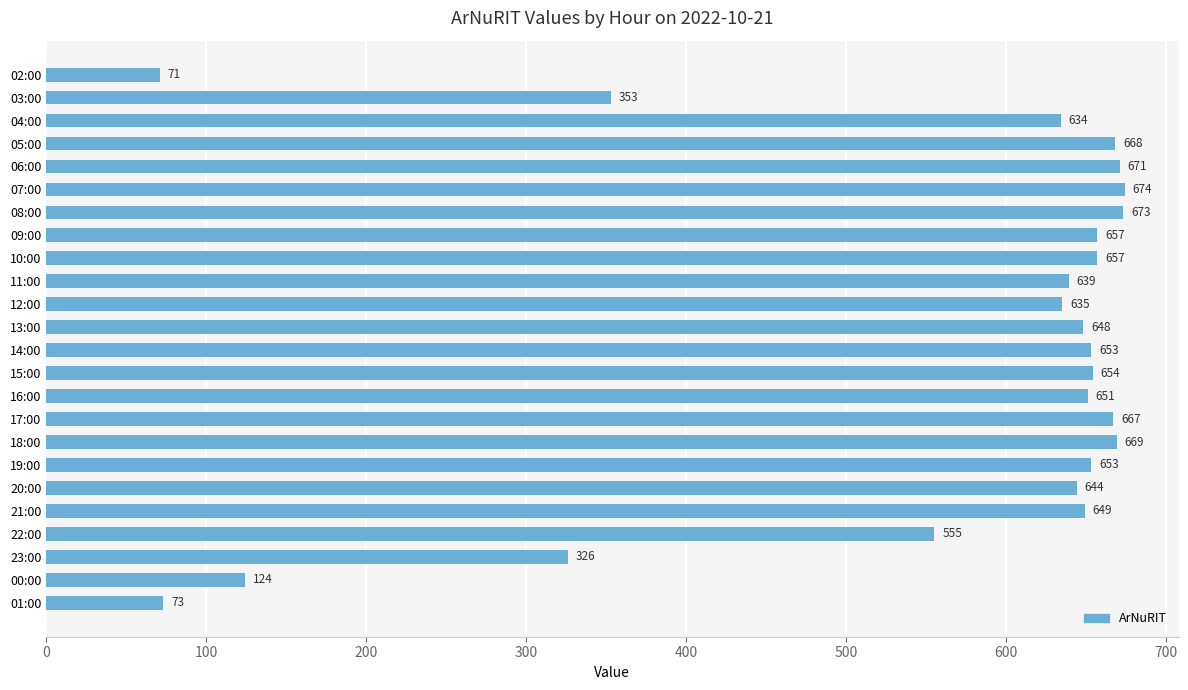

The value at 08:00 is 673. True or false?

True